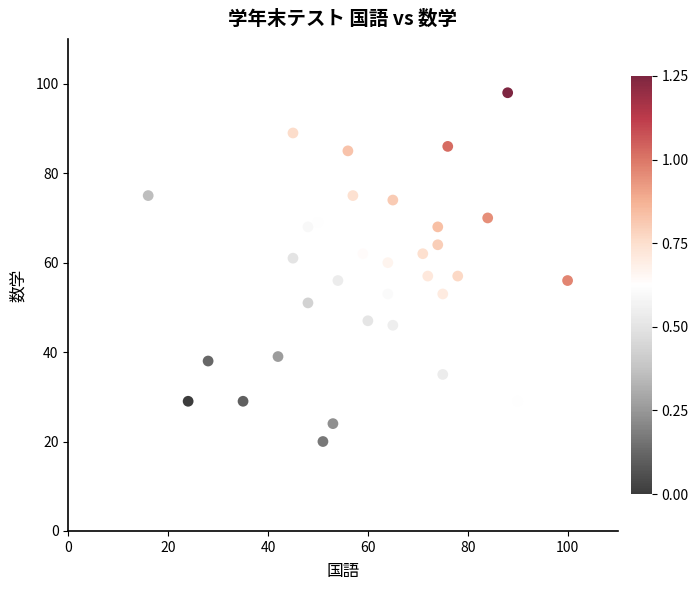

What is the range of X values (max minus min)?

84